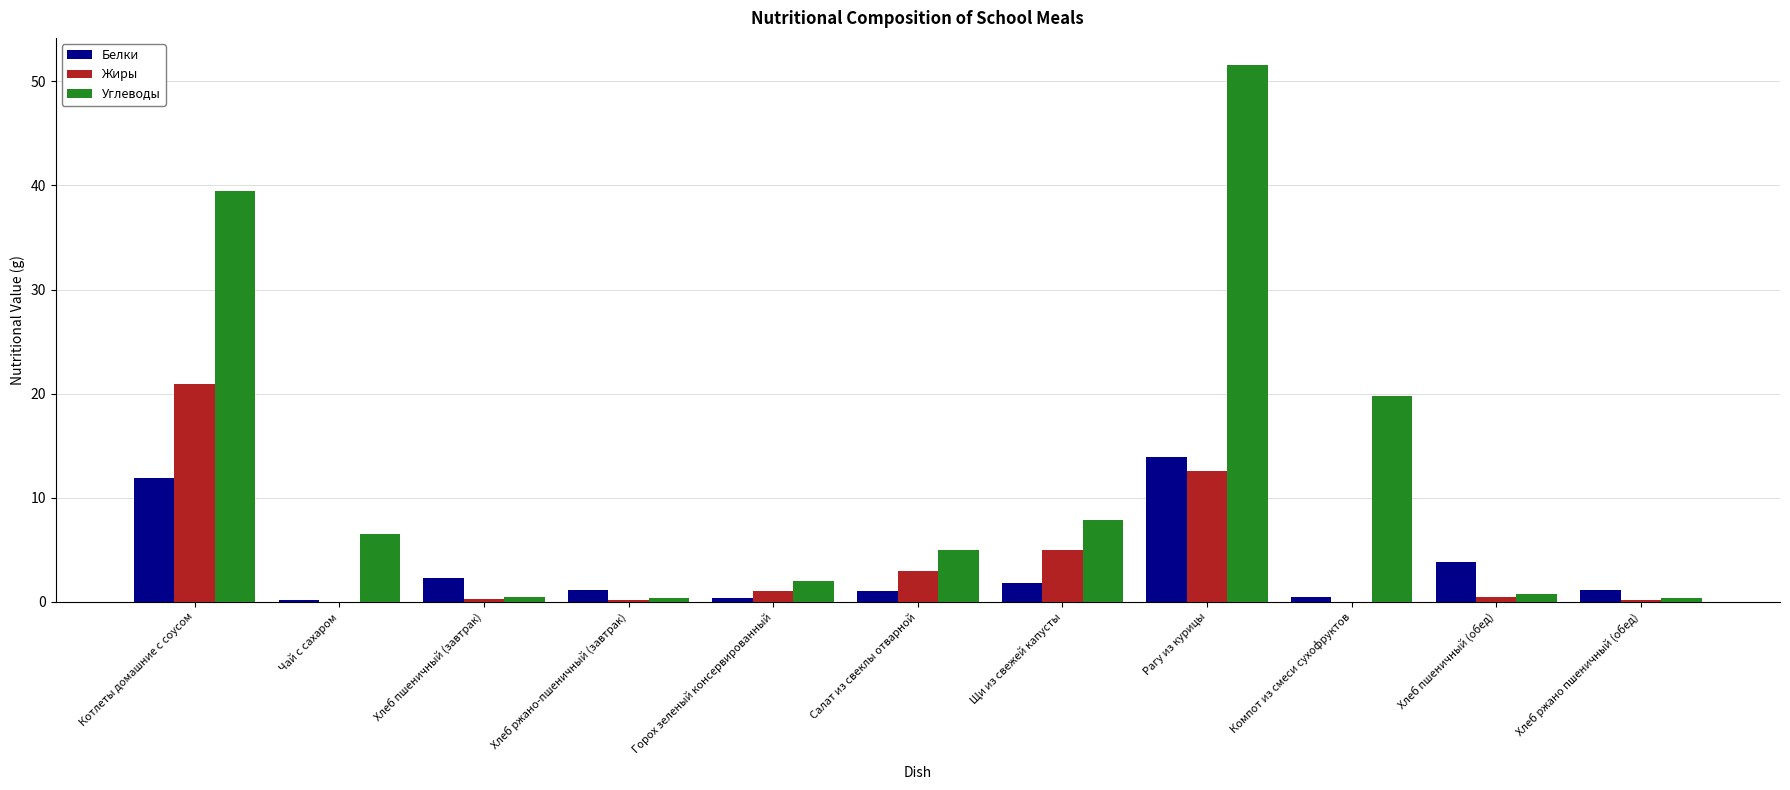

The value of Углеводы at Щи из свежей капусты is 14.2. True or false?

False